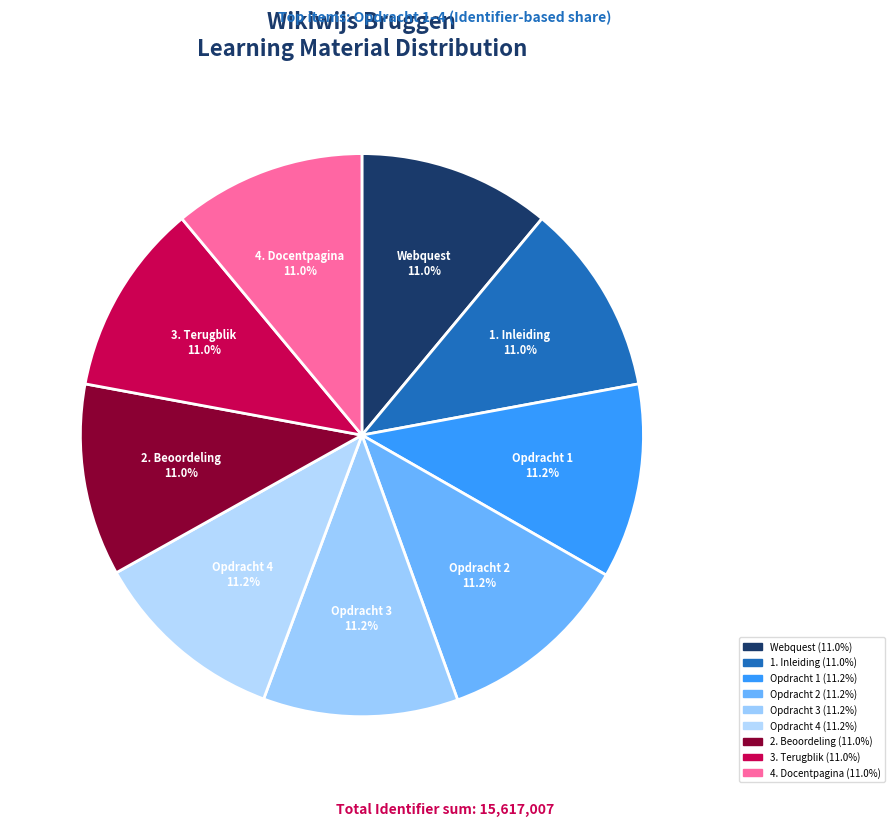

Is 1. Inleiding the majority of the pie?

No